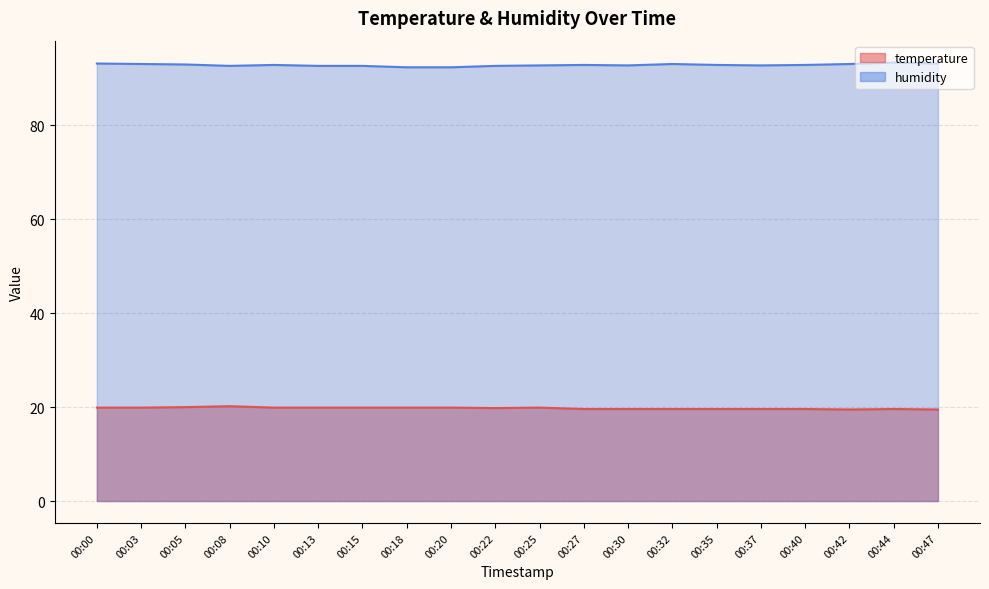

Reading left to right, transcribe all the data shown in this chart.

temperature: 19.9	19.9	20.0	20.2	19.9	19.9	19.9	19.9	19.9	19.8	19.9	19.6	19.6	19.6	19.6	19.6	19.6	19.5	19.6	19.5
humidity: 93.2	93.1	93.0	92.7	92.9	92.7	92.7	92.4	92.4	92.7	92.8	92.9	92.8	93.1	92.9	92.8	92.9	93.1	93.4	93.2